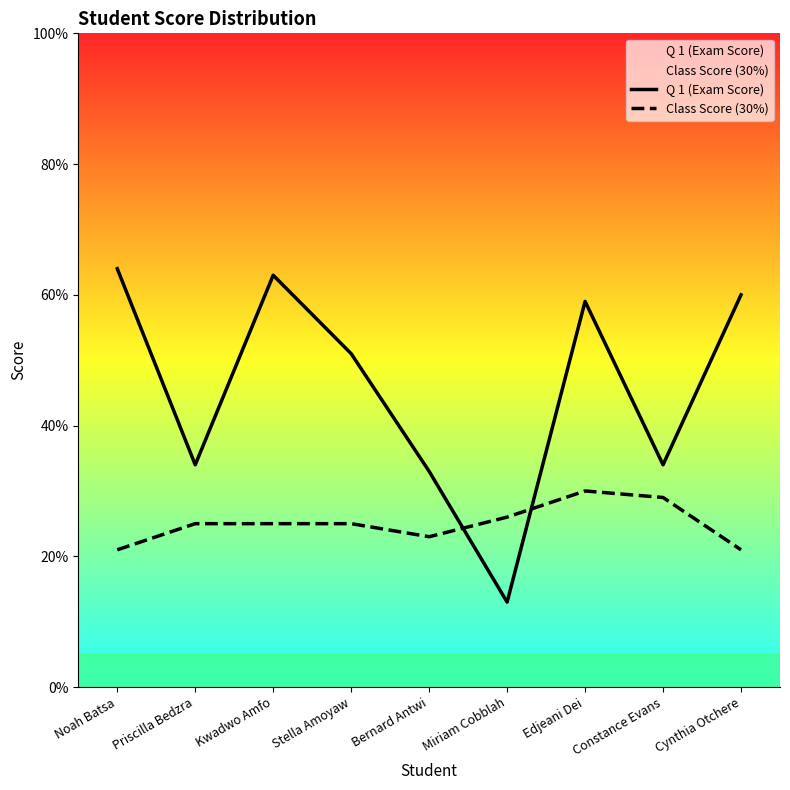

Rank the series by their average value, from highest to lowest.

Q 1 (Exam Score), Class Score (30%)